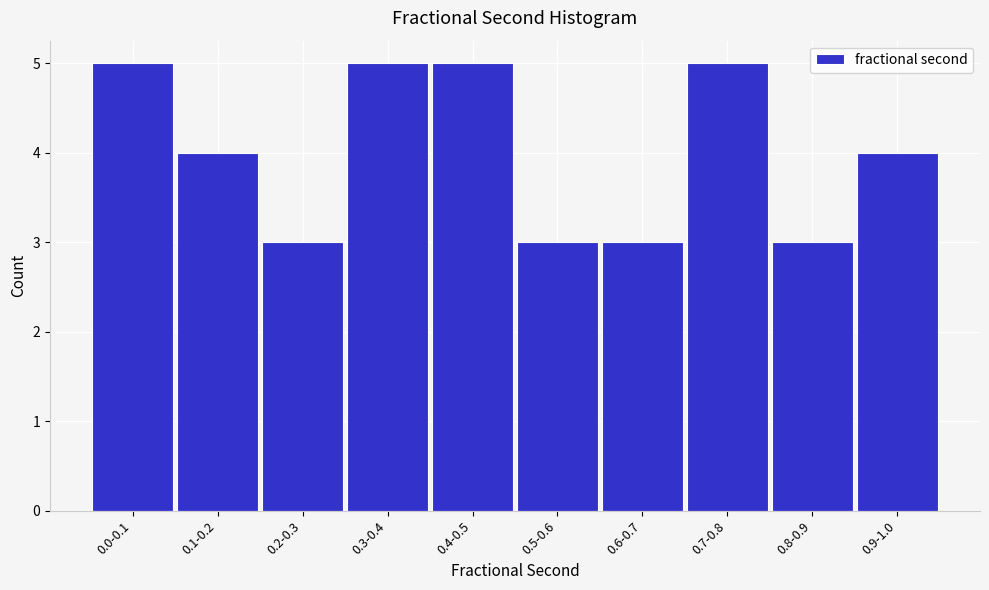

Reading left to right, what are all the values shown in this chart?

0.0-0.1=5	0.1-0.2=4	0.2-0.3=3	0.3-0.4=5	0.4-0.5=5	0.5-0.6=3	0.6-0.7=3	0.7-0.8=5	0.8-0.9=3	0.9-1.0=4